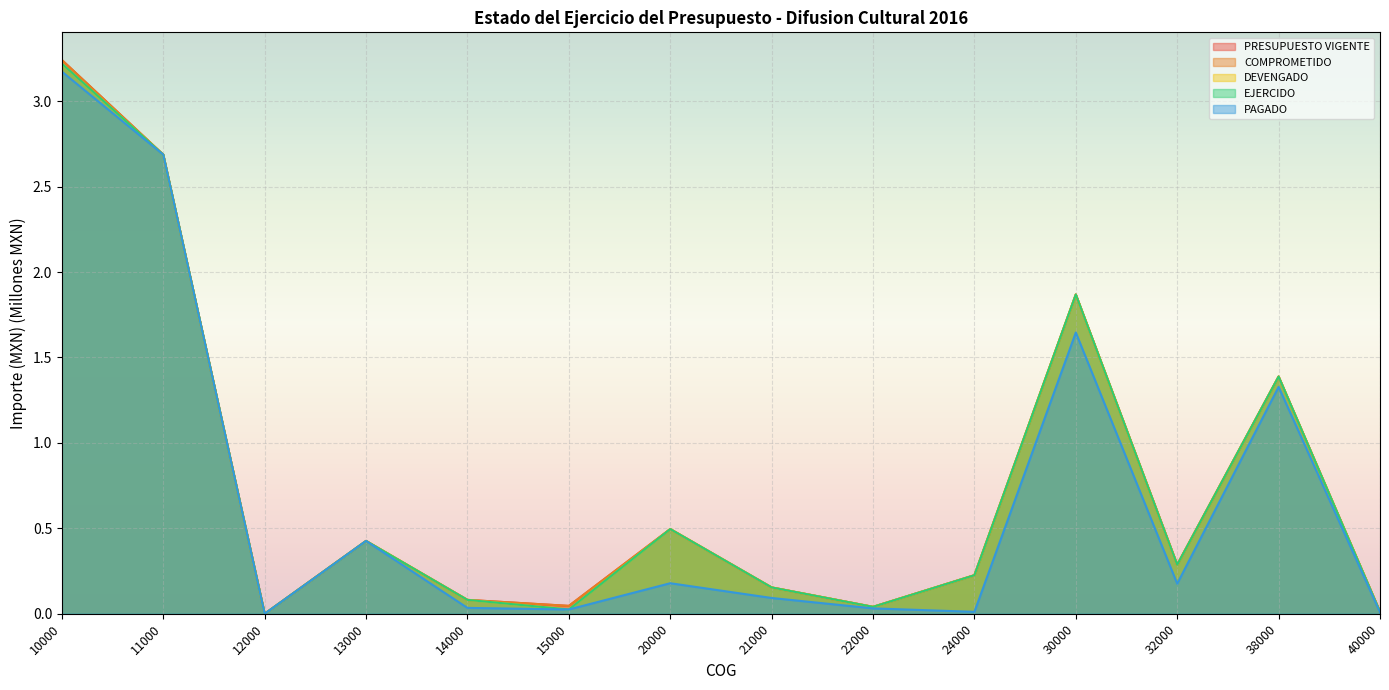

What is the value of the DEVENGADO point at the 4th from the left?

0.4